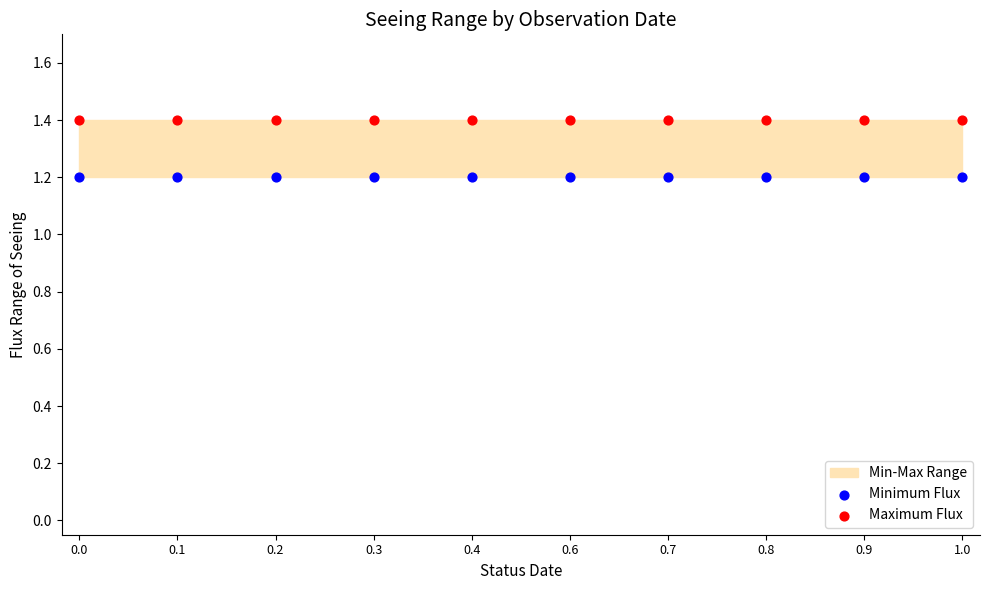

Which series reaches the maximum Y coordinate?

Maximum Flux